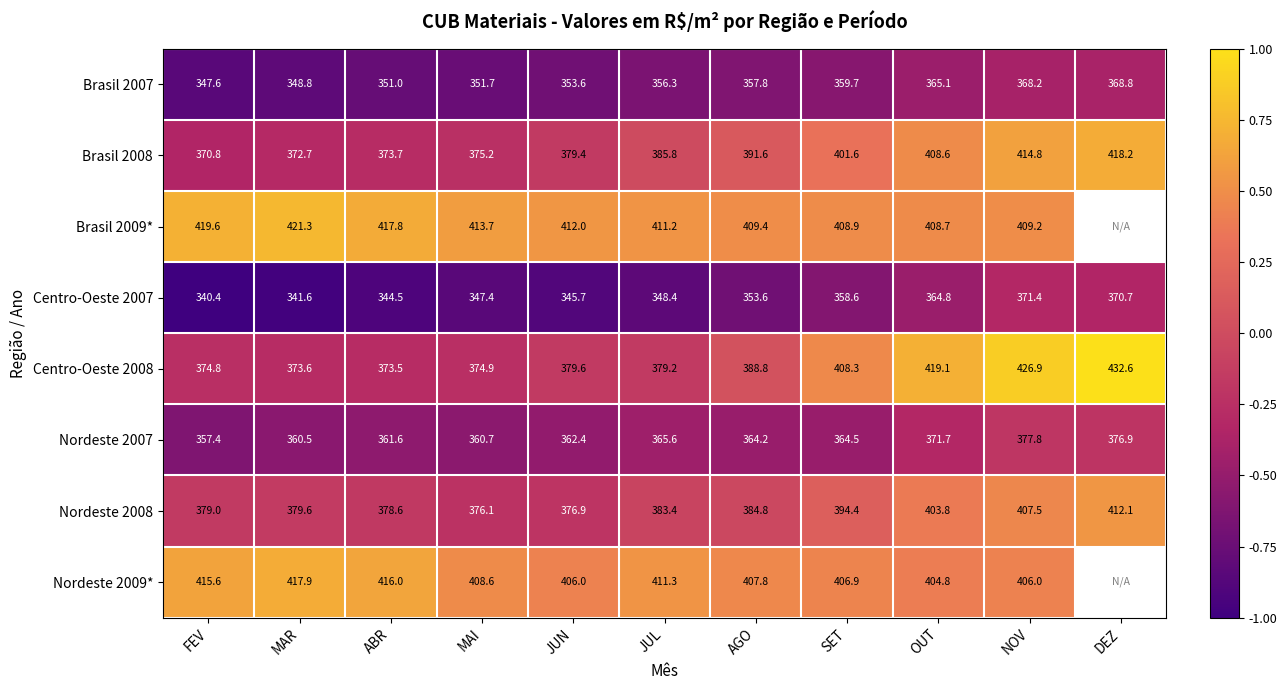

Rank the categories by Brasil 2008 value from highest to lowest.

DEZ, NOV, OUT, SET, AGO, JUL, JUN, MAI, ABR, MAR, FEV